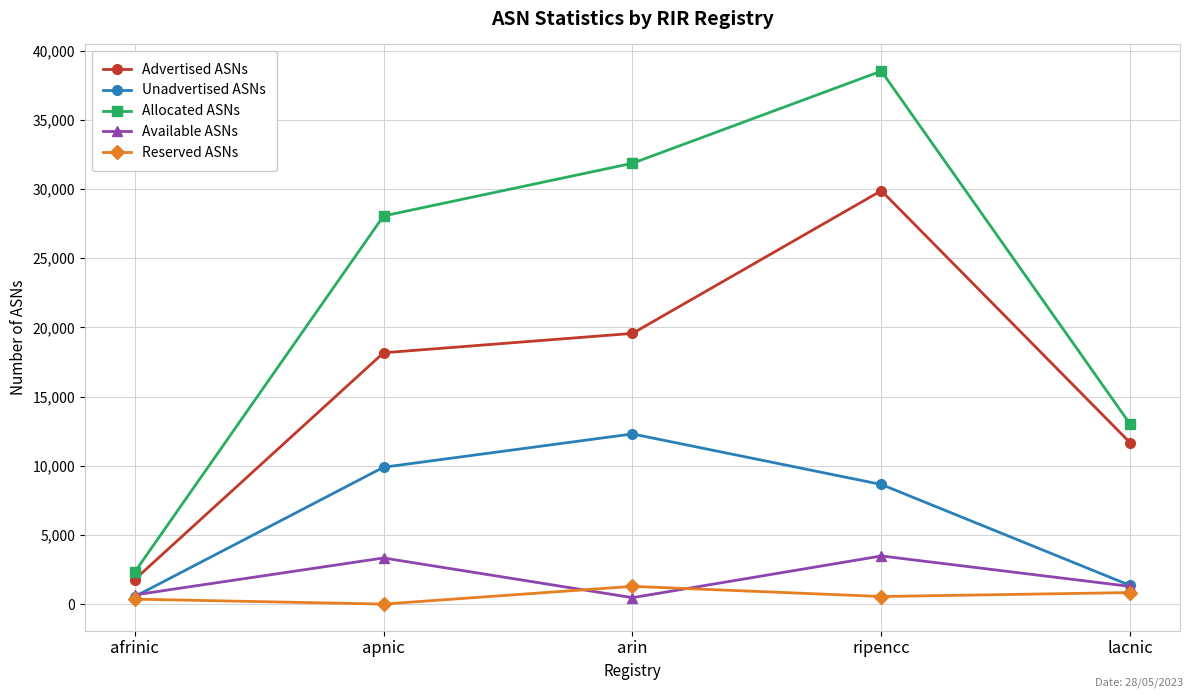

Where is the first local maximum for Reserved ASNs?

arin